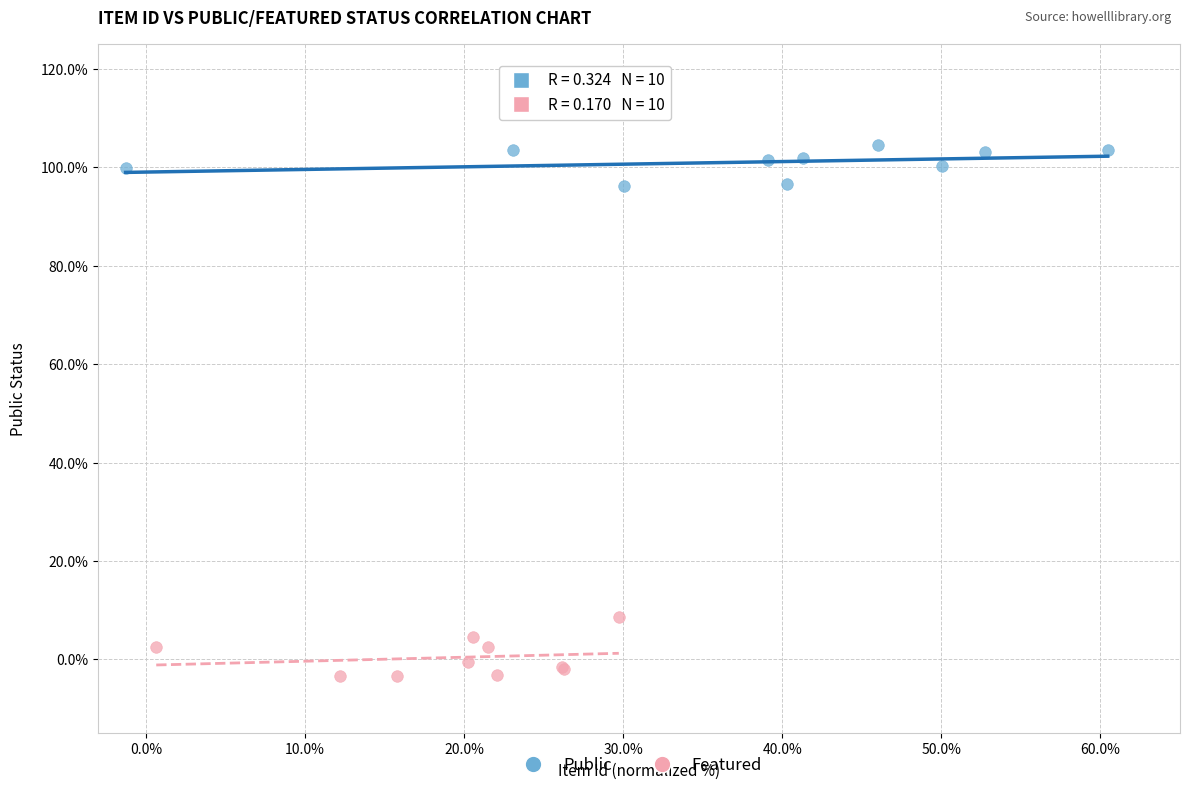

Which series reaches the minimum Y coordinate?

Featured